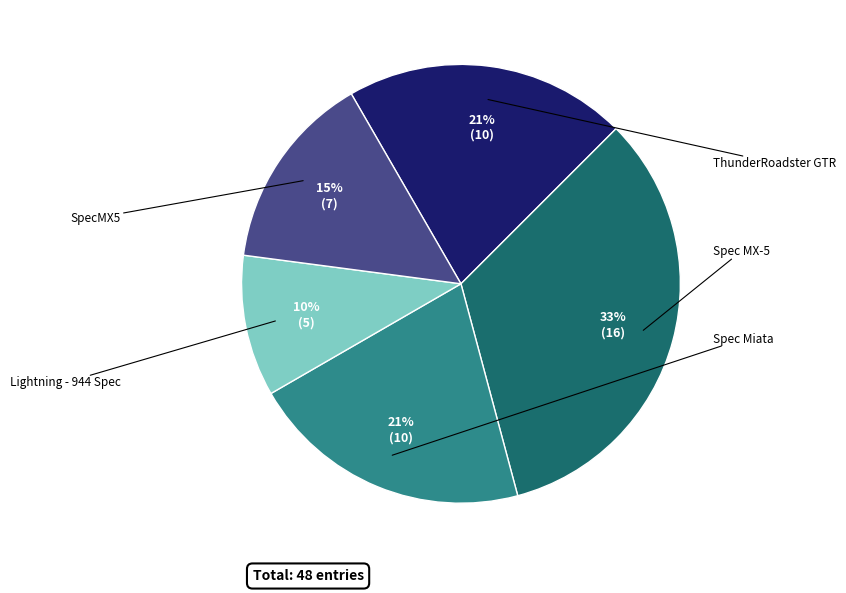

Is there a majority slice in this chart?

No